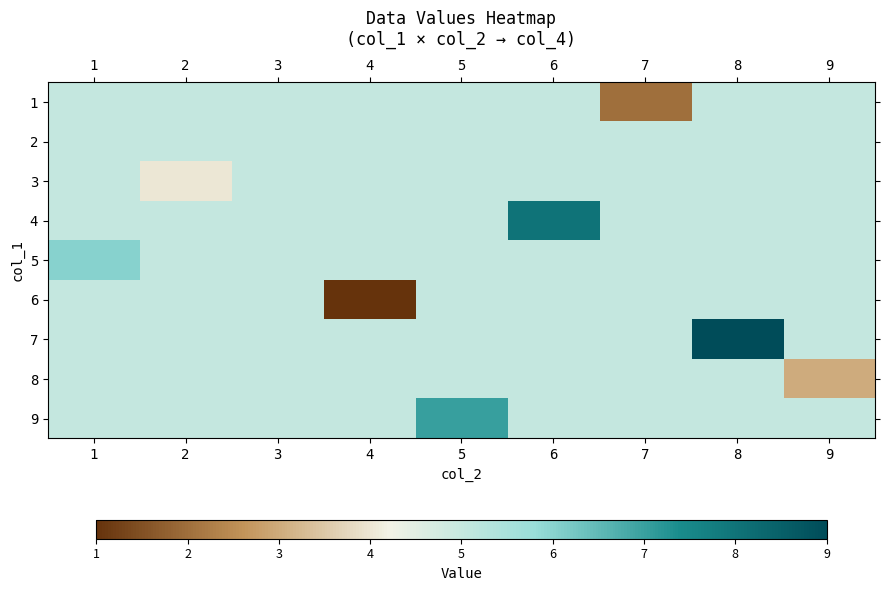

What is the minimum value shown in the chart?

1